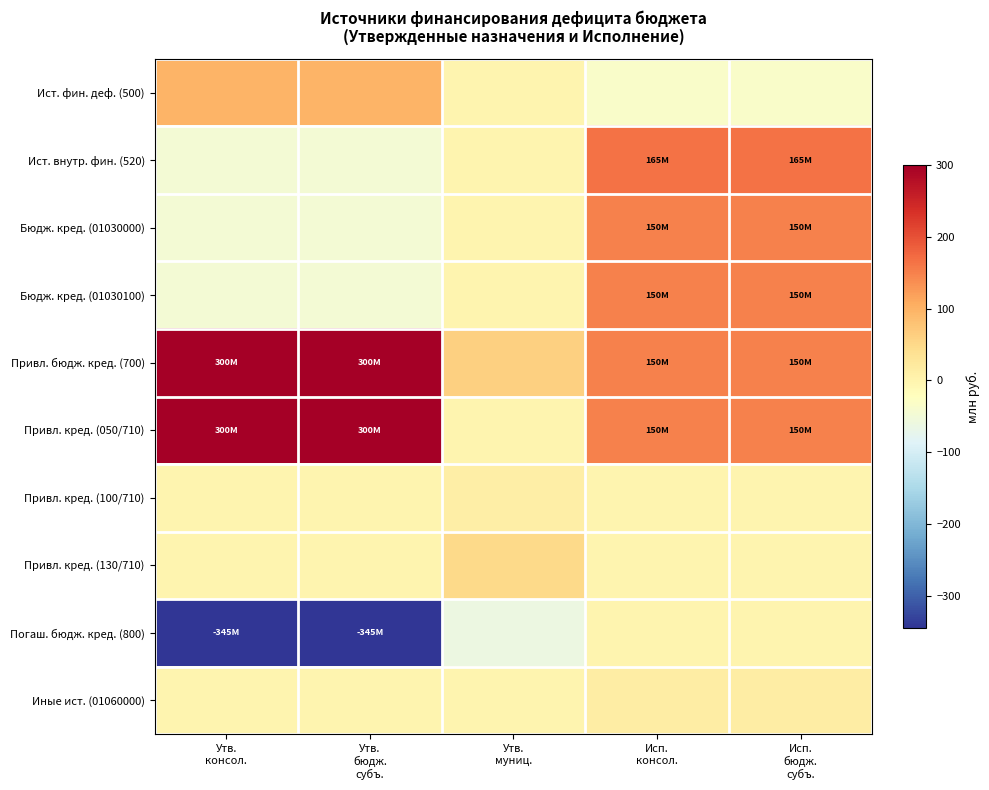

Reading left to right, list all the values displayed in this chart.

Ист. фин. деф. (500): Утв.
консол.=96.5	Утв.
бюдж.
субъ.=96.5	Утв.
муниц.=0.0	Исп.
консол.=-35.1	Исп.
бюдж.
субъ.=-35.1
Ист. внутр. фин. (520): Утв.
консол.=-45.3	Утв.
бюдж.
субъ.=-45.3	Утв.
муниц.=0.0	Исп.
консол.=165.3	Исп.
бюдж.
субъ.=165.3
Бюдж. кред. (01030000): Утв.
консол.=-45.3	Утв.
бюдж.
субъ.=-45.3	Утв.
муниц.=0.0	Исп.
консол.=150.0	Исп.
бюдж.
субъ.=150.0
Бюдж. кред. (01030100): Утв.
консол.=-45.3	Утв.
бюдж.
субъ.=-45.3	Утв.
муниц.=0.0	Исп.
консол.=150.0	Исп.
бюдж.
субъ.=150.0
Привл. бюдж. кред. (700): Утв.
консол.=300.0	Утв.
бюдж.
субъ.=300.0	Утв.
муниц.=61.0	Исп.
консол.=150.0	Исп.
бюдж.
субъ.=150.0
Привл. кред. (050/710): Утв.
консол.=300.0	Утв.
бюдж.
субъ.=300.0	Утв.
муниц.=0.0	Исп.
консол.=150.0	Исп.
бюдж.
субъ.=150.0
Привл. кред. (100/710): Утв.
консол.=0.0	Утв.
бюдж.
субъ.=0.0	Утв.
муниц.=11.0	Исп.
консол.=0.0	Исп.
бюдж.
субъ.=0.0
Привл. кред. (130/710): Утв.
консол.=0.0	Утв.
бюдж.
субъ.=0.0	Утв.
муниц.=50.0	Исп.
консол.=0.0	Исп.
бюдж.
субъ.=0.0
Погаш. бюдж. кред. (800): Утв.
консол.=-345.3	Утв.
бюдж.
субъ.=-345.3	Утв.
муниц.=-61.0	Исп.
консол.=0.0	Исп.
бюдж.
субъ.=0.0
Иные ист. (01060000): Утв.
консол.=0.0	Утв.
бюдж.
субъ.=0.0	Утв.
муниц.=0.0	Исп.
консол.=15.3	Исп.
бюдж.
субъ.=15.3